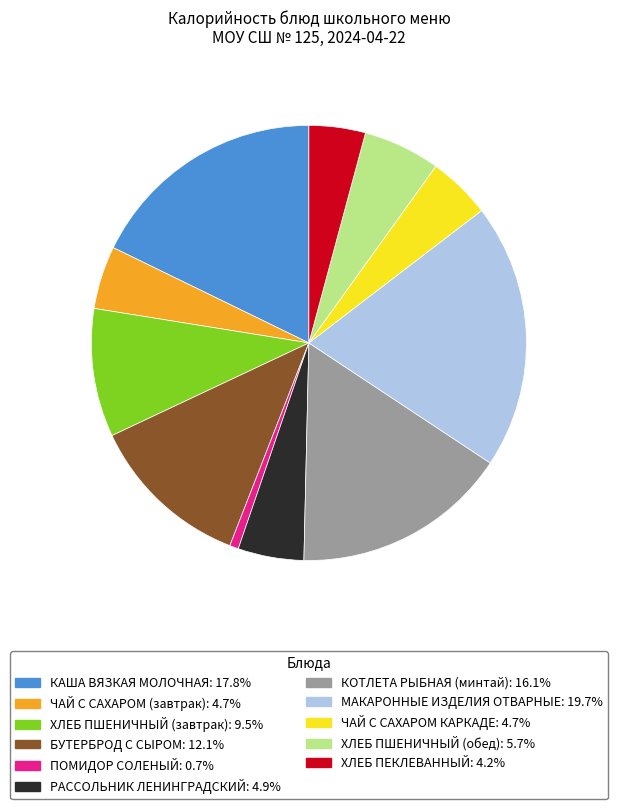

Count the number of slices in the pie.

11